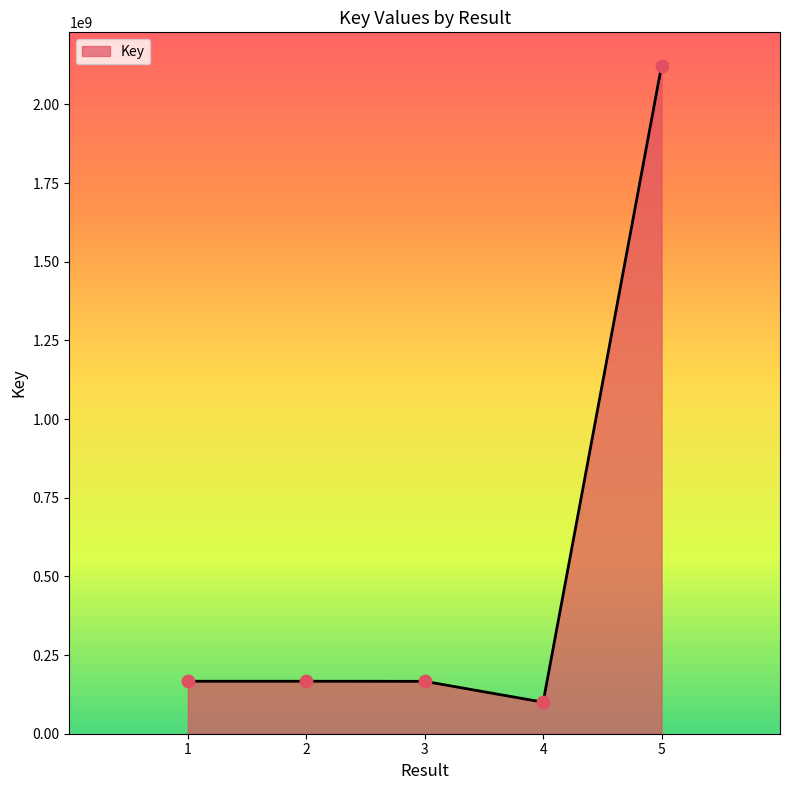

What is the change in value from 3 to 5?

+1956592129